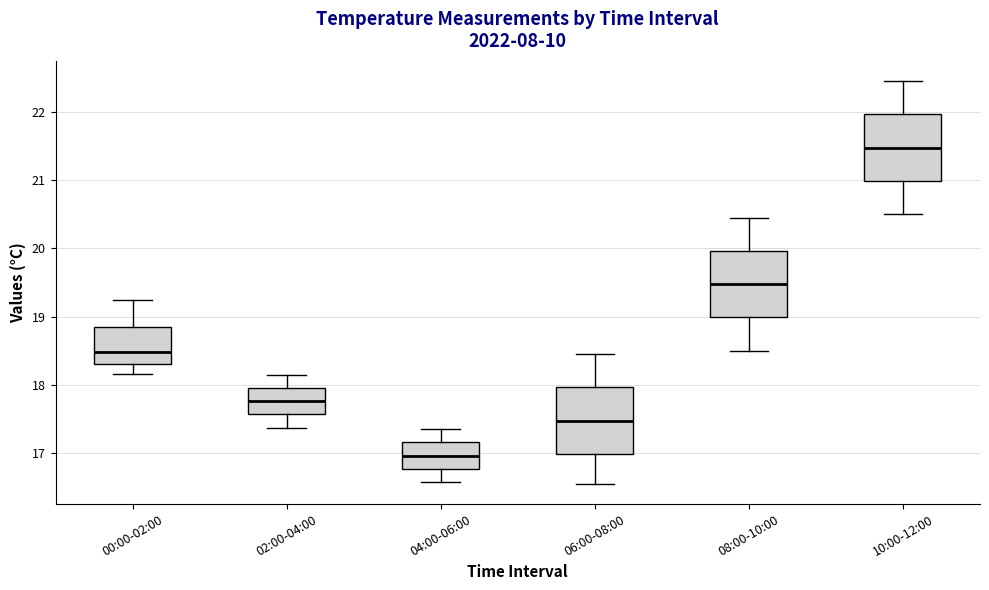

Reading left to right, read every box against the y-axis: the position of its median line, the range the box covers, and the ends of its whiskers. The values are not printed on the chart, so give them approximately, as read against the axis.

00:00-02:00: median 18.5, box 18.3 to 18.9, whiskers 18.2 to 19.2
02:00-04:00: median 17.8, box 17.6 to 18.0, whiskers 17.4 to 18.2
04:00-06:00: median 17.0, box 16.8 to 17.2, whiskers 16.6 to 17.4
06:00-08:00: median 17.5, box 17.0 to 18.0, whiskers 16.6 to 18.5
08:00-10:00: median 19.5, box 19.0 to 20.0, whiskers 18.5 to 20.5
10:00-12:00: median 21.5, box 21.0 to 22.0, whiskers 20.5 to 22.5